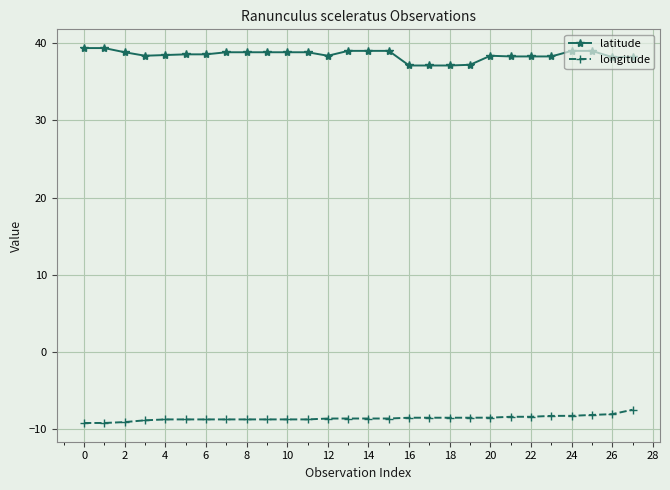

At how many categories does at least one series exceed 21?

28